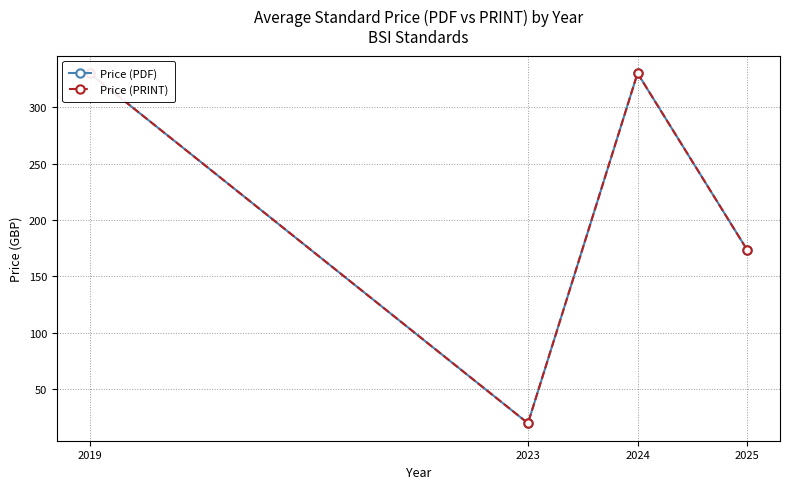

Reading left to right, transcribe all the data shown in this chart.

Price (PDF): 2019=330.0	2023=20.0	2024=330.0	2025=173.5
Price (PRINT): 2019=330.0	2023=20.0	2024=330.0	2025=173.5